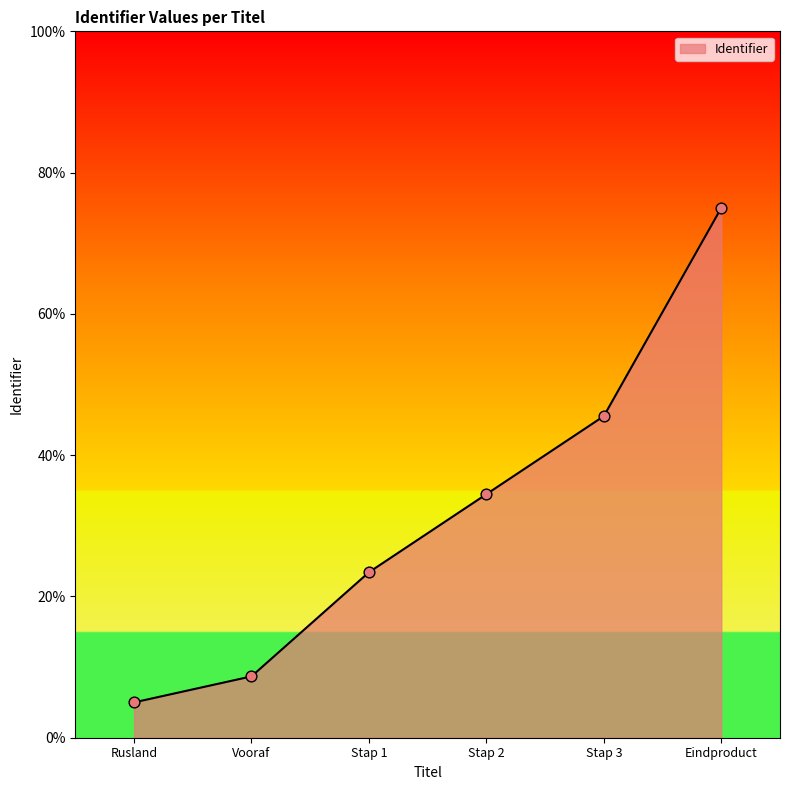

What is the ratio of the value at Eindproduct to the value at Stap 1?

3.2